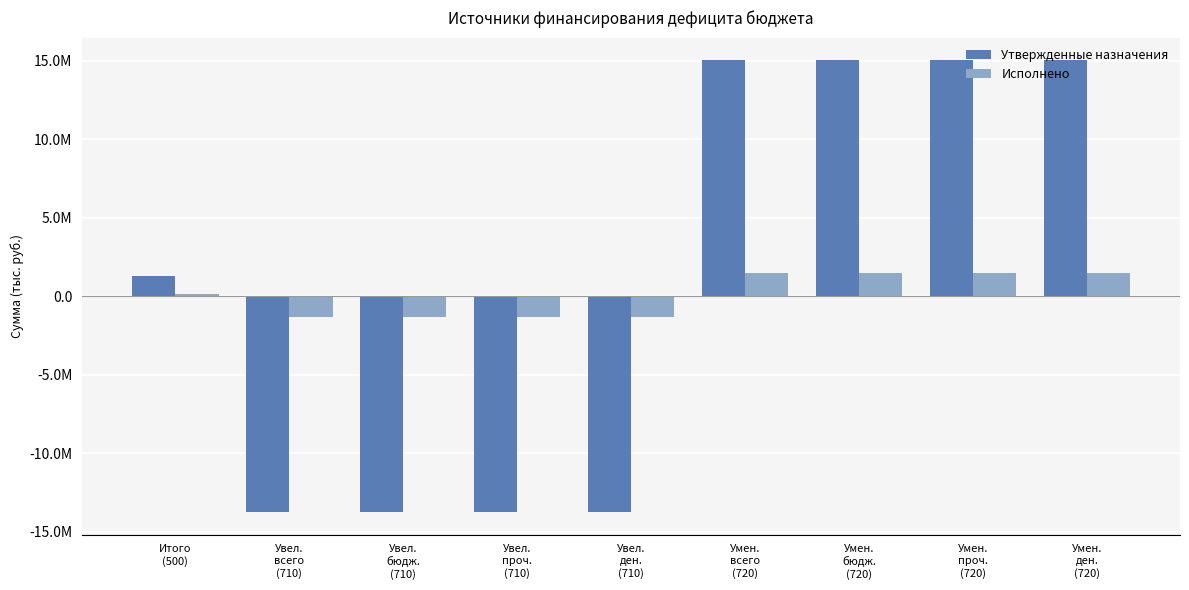

What is the label of the 2nd bar from the left?

Увел.
всего
(710)